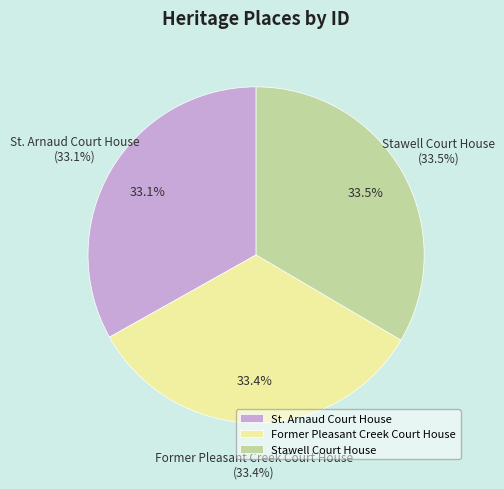

The Former Pleasant Creek Court House slice represents 33% of the pie. True or false?

True